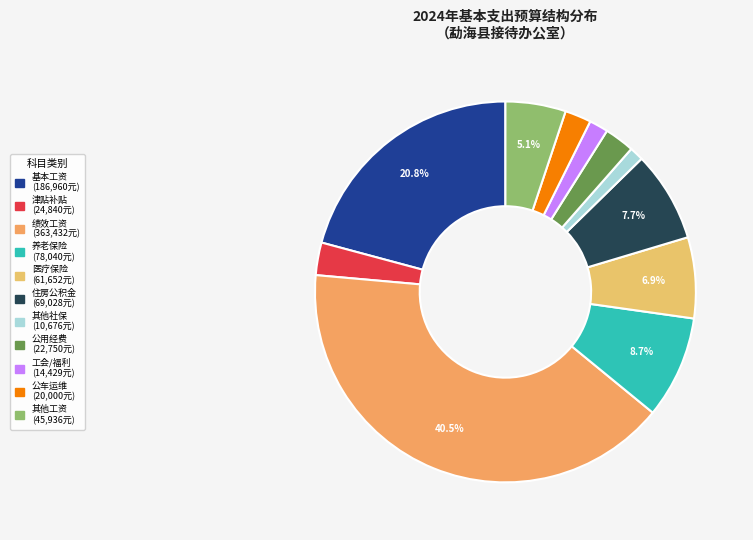

Does any single category account for the majority?

No